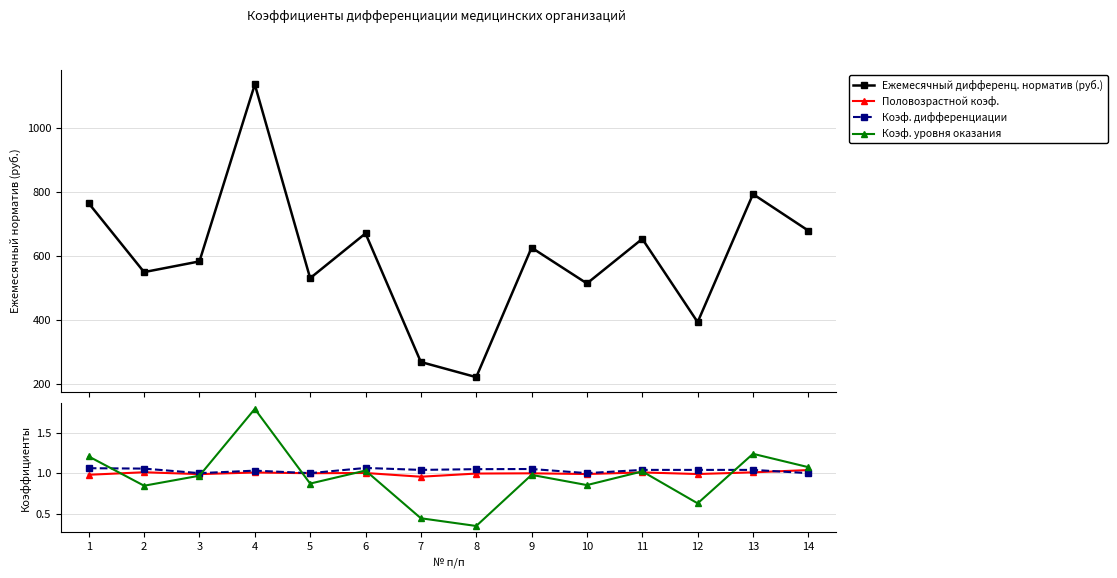

At 3, list the series in order from largest to smallest.

Ежемесячный дифференц. норматив (руб.), Коэф. дифференциации, Половозрастной коэф., Коэф. уровня оказания